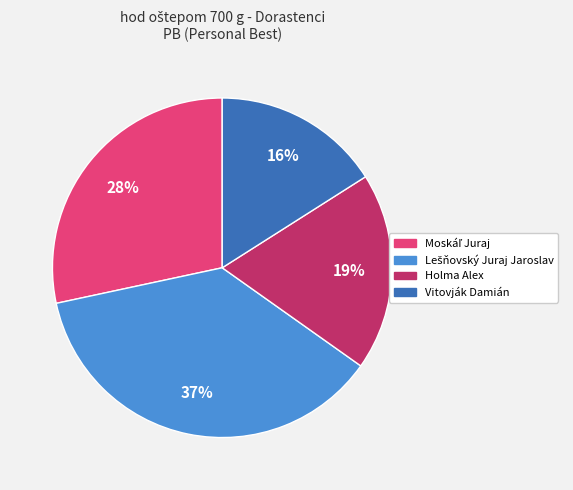

To the nearest percent, what is the difference between the largest and smallest slice percentages?

21%